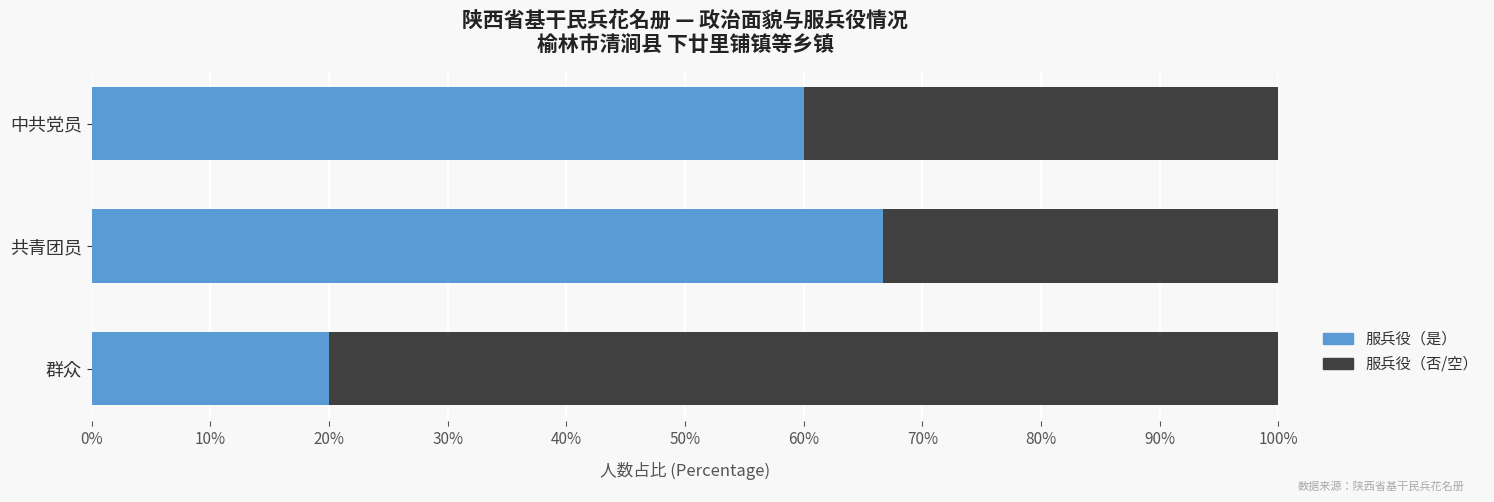

True or false: 服兵役（是） has a value of 9.0 at 群众.

False